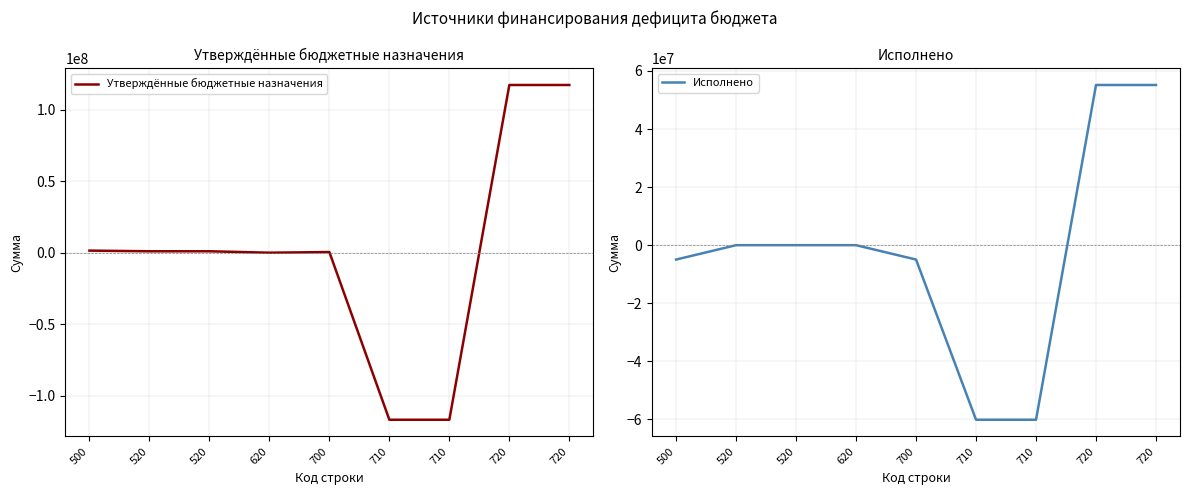

Rank the series by their average value, from highest to lowest.

Утверждённые бюджетные назначения, Исполнено